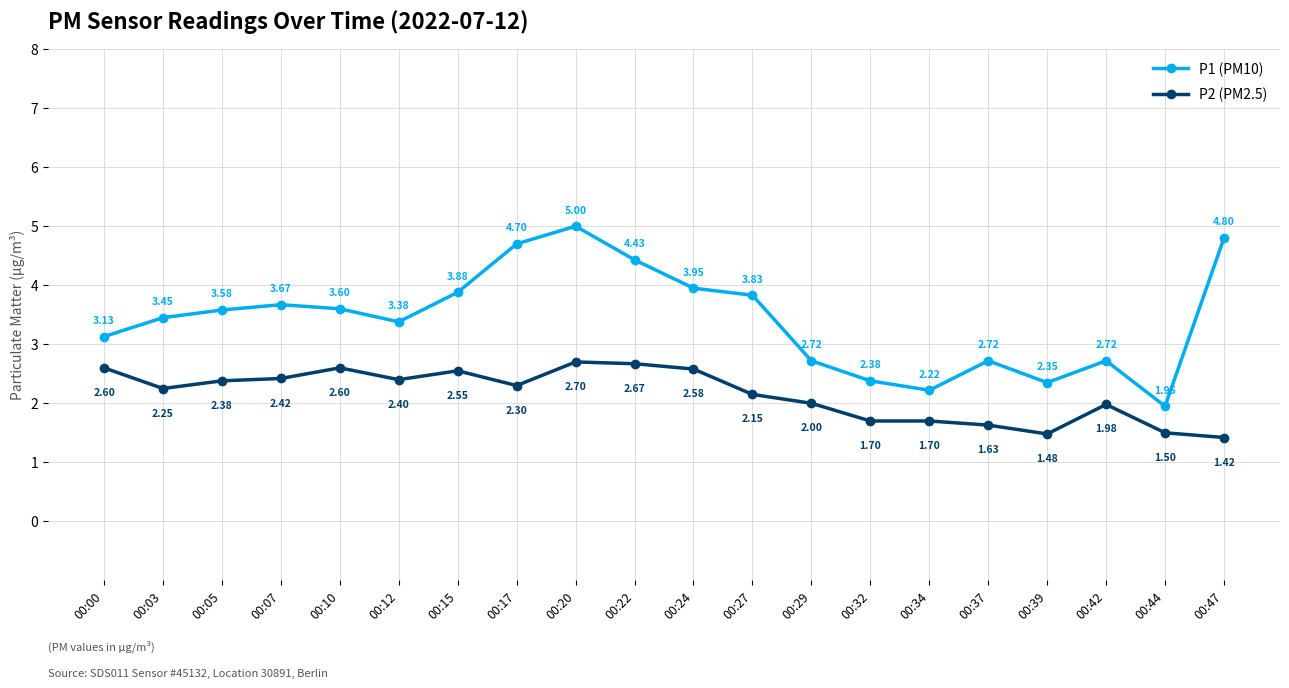

Is this an area chart (filled region under the line)?

No